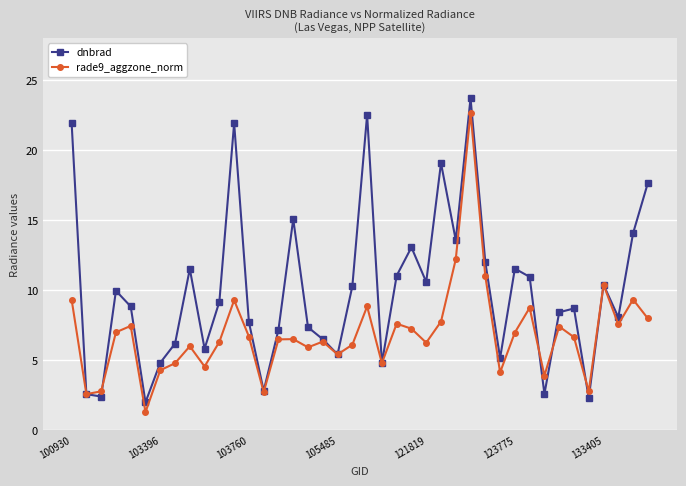

What is the difference between the maximum and minimum values in the dnbrad series?

21.7